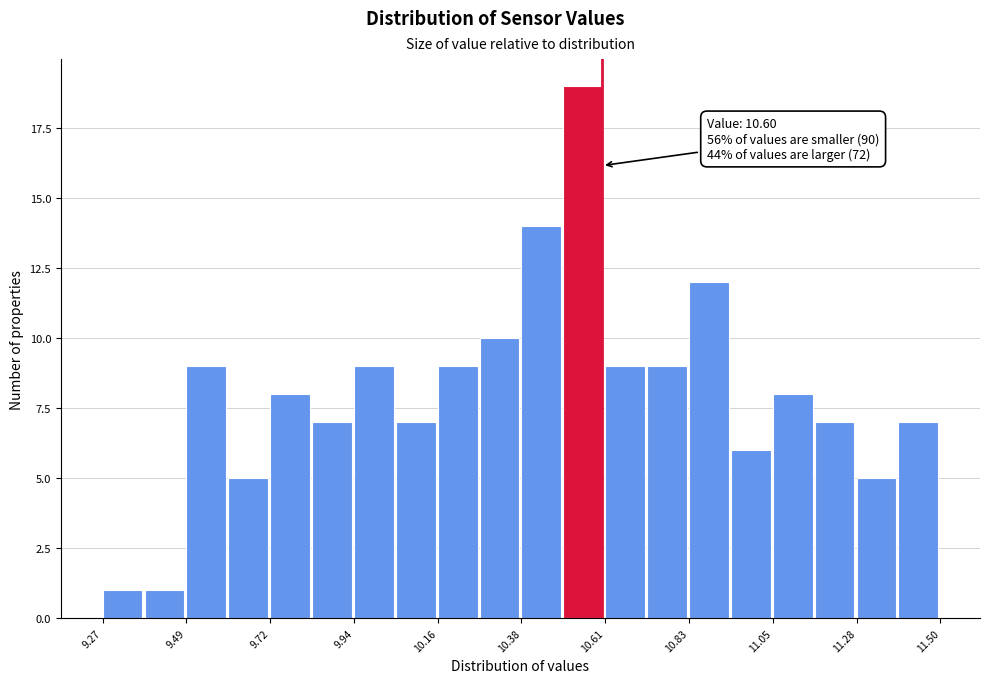

Around what value on the x-axis is the tallest bar? Give the approximate position of its centre, as read against the axis.

10.55